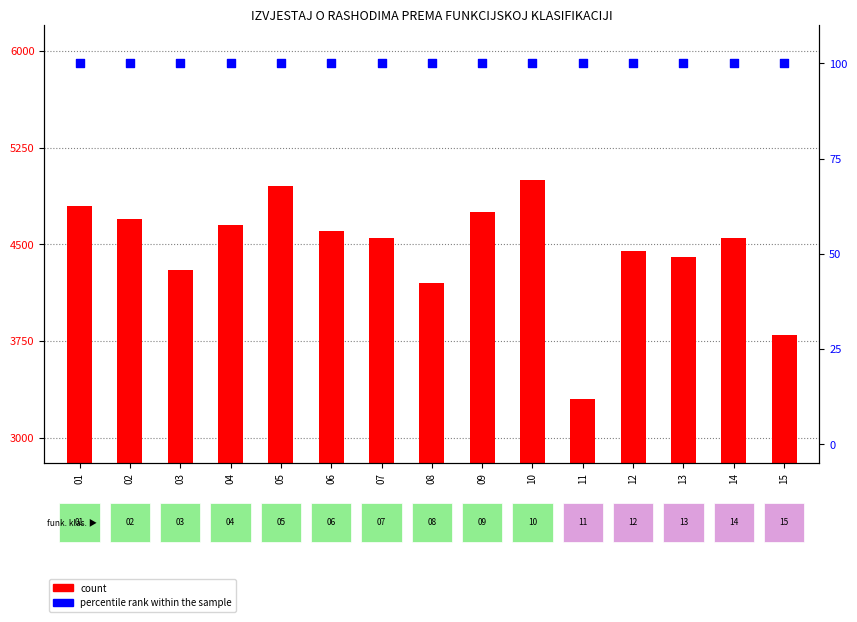

Which series reaches the maximum Y coordinate?

count